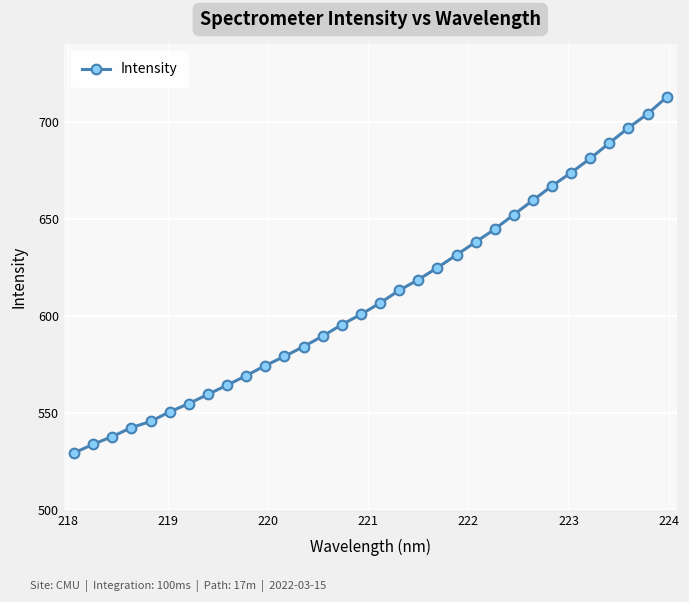

What is the average value?

610.2